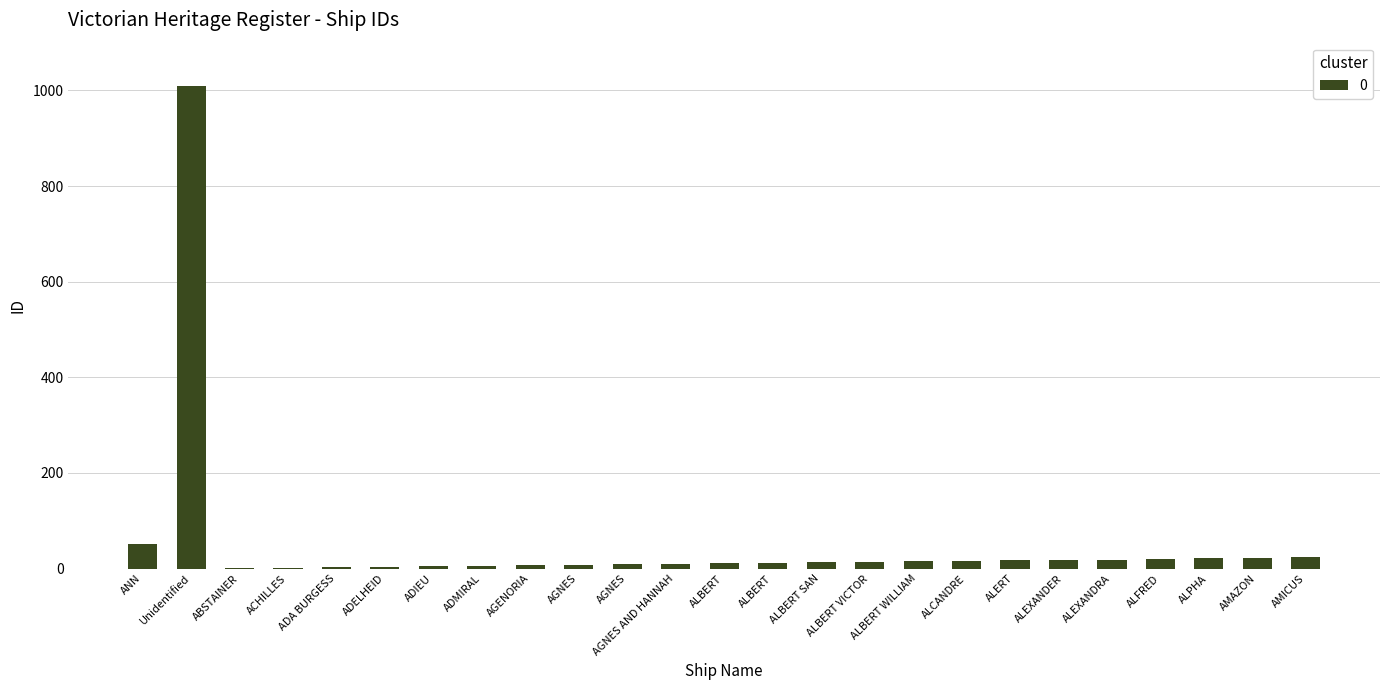

Approximately how many times larger is the value at ALERT compared to ALEXANDER?

0.9